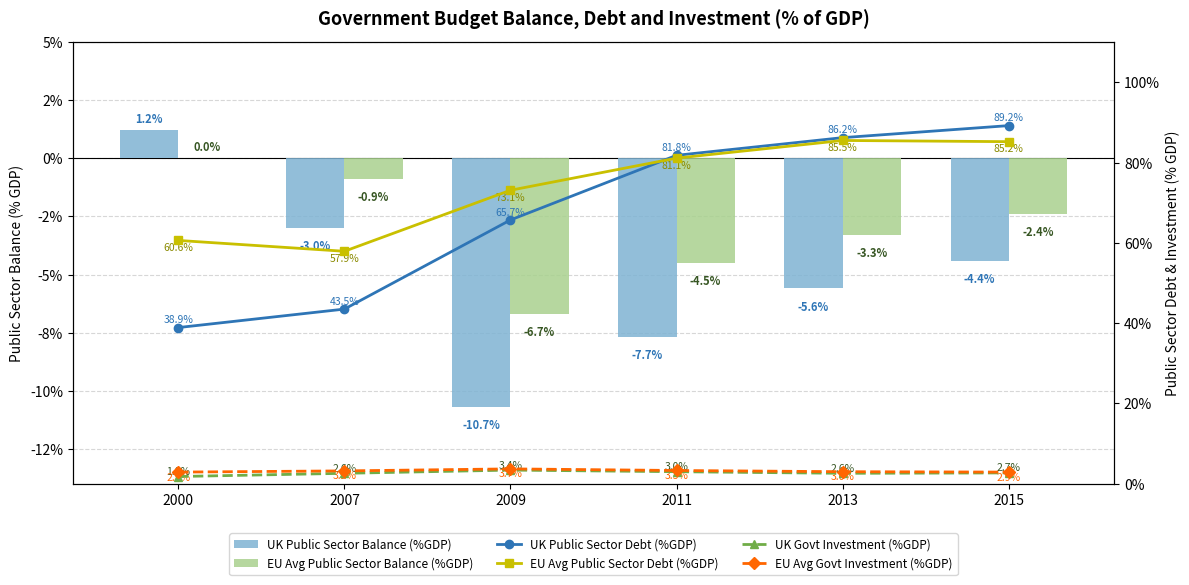

Which series has the largest total across all categories?

EU Avg Public Sector Debt (%GDP)